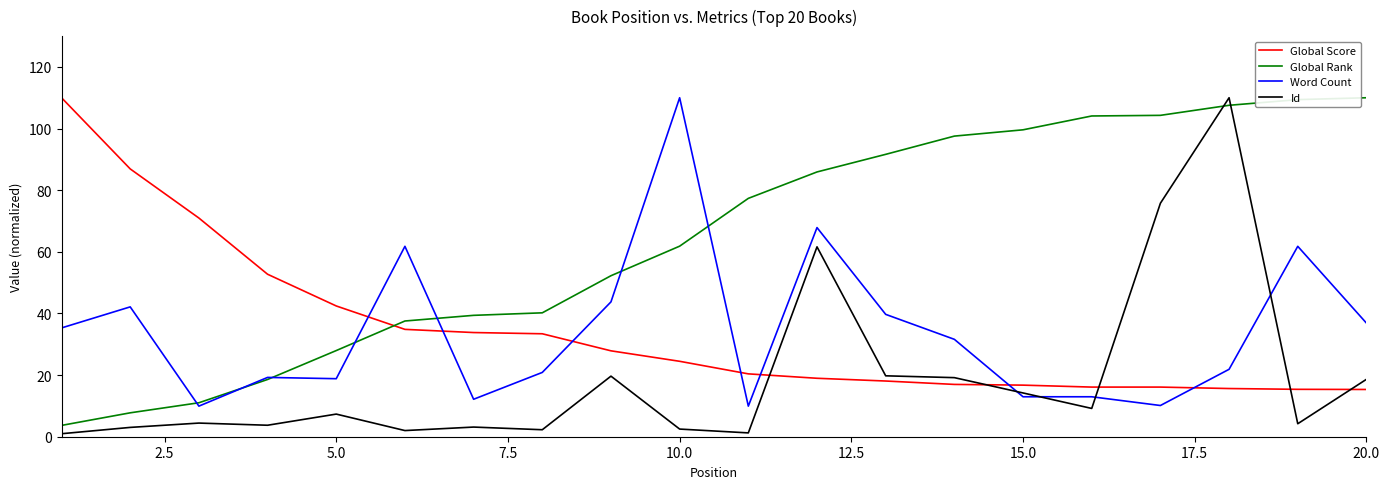

What is the highest value of the Id series?

110.0